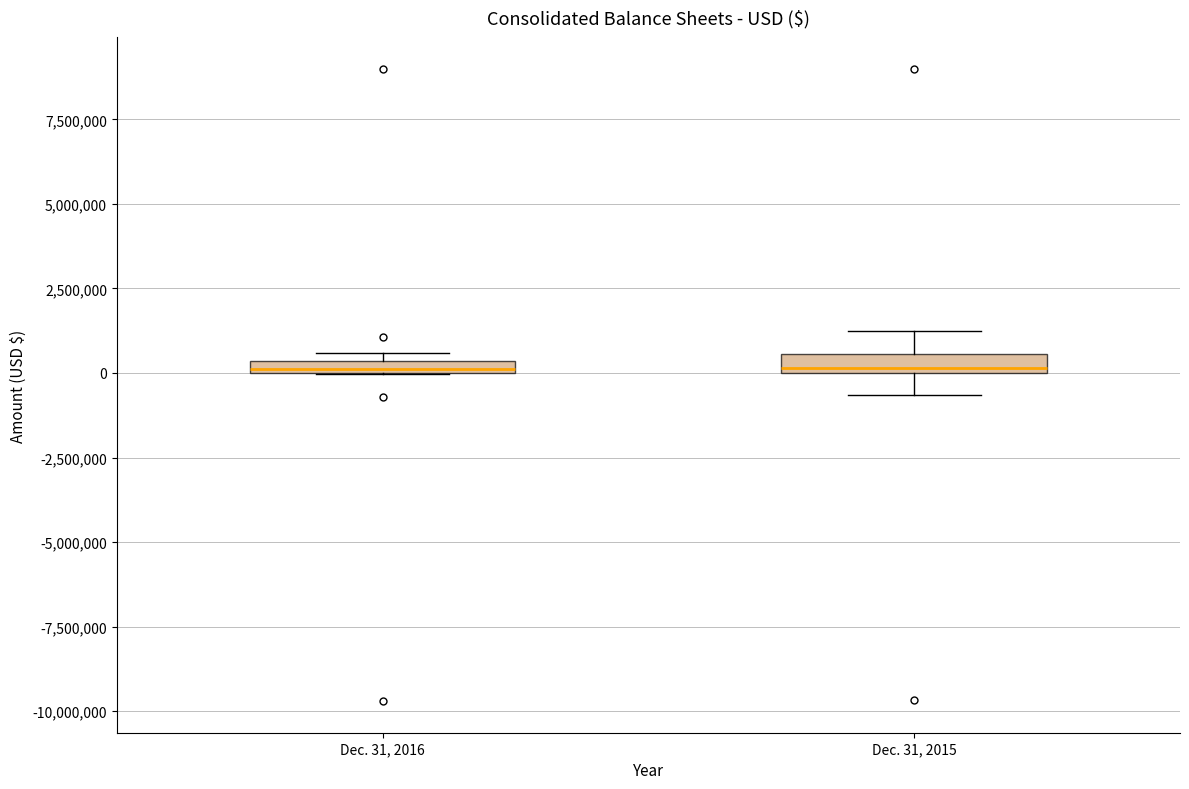

Where does the upper whisker of the box for Dec. 31, 2015 end on the y-axis? The values are not printed on the chart, so give them approximately, as read against the axis.

1000000